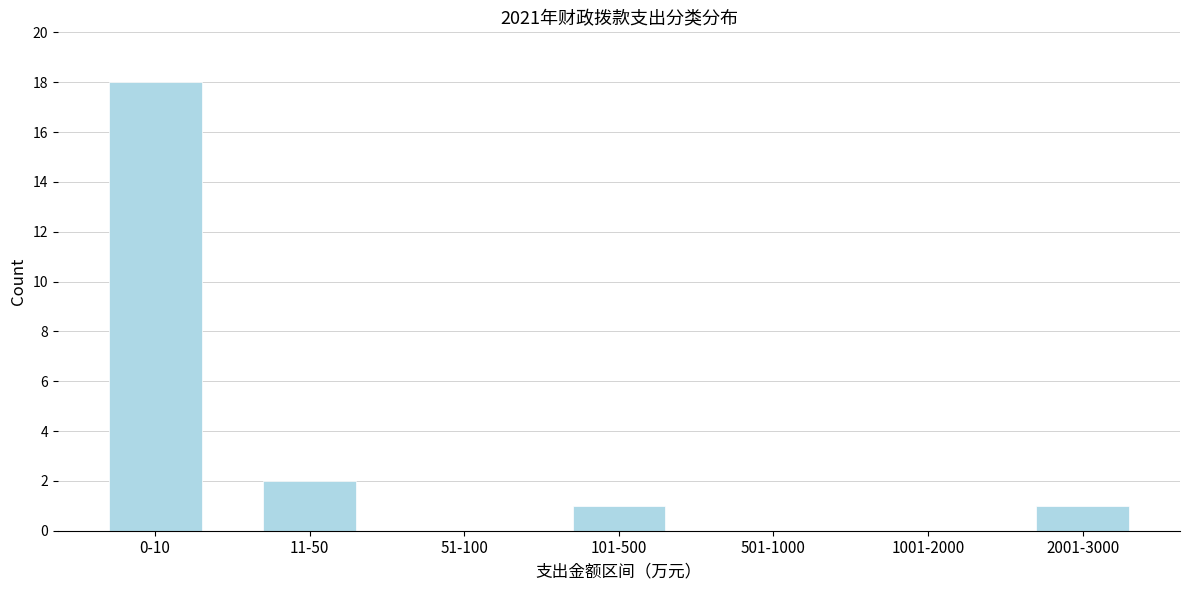

Reading left to right, list all the values displayed in this chart.

0-10=18	11-50=2	51-100=0	101-500=1	501-1000=0	1001-2000=0	2001-3000=1